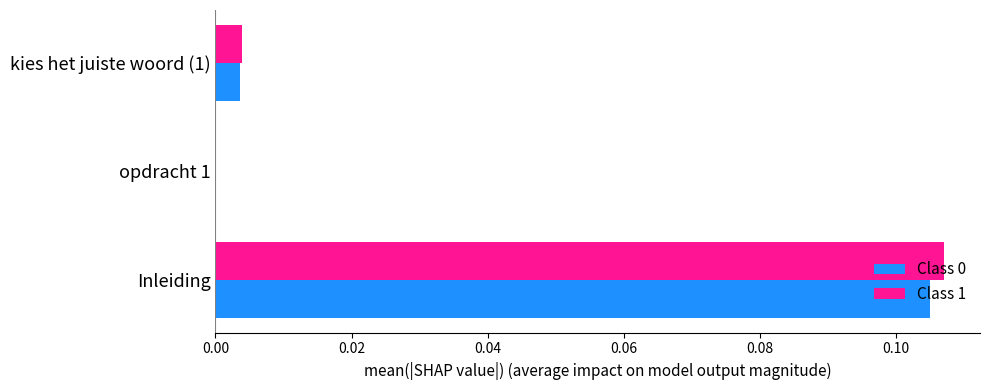

The value of Class 1 at kies het juiste woord (1) is 0.0. True or false?

True